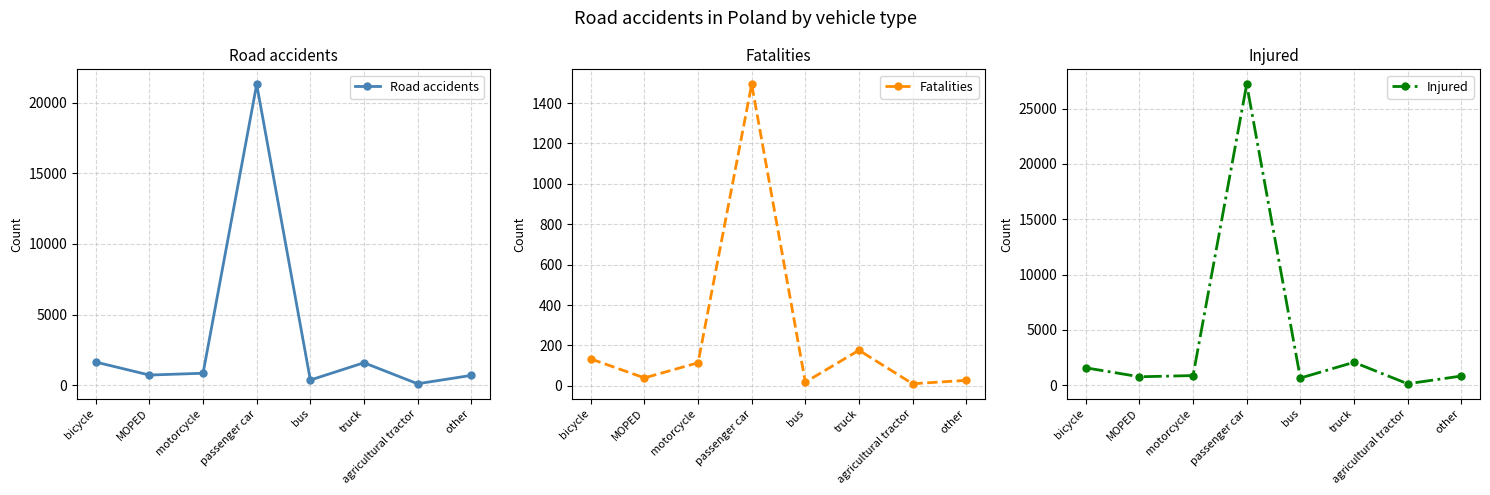

Where is the first local minimum for Injured?

MOPED